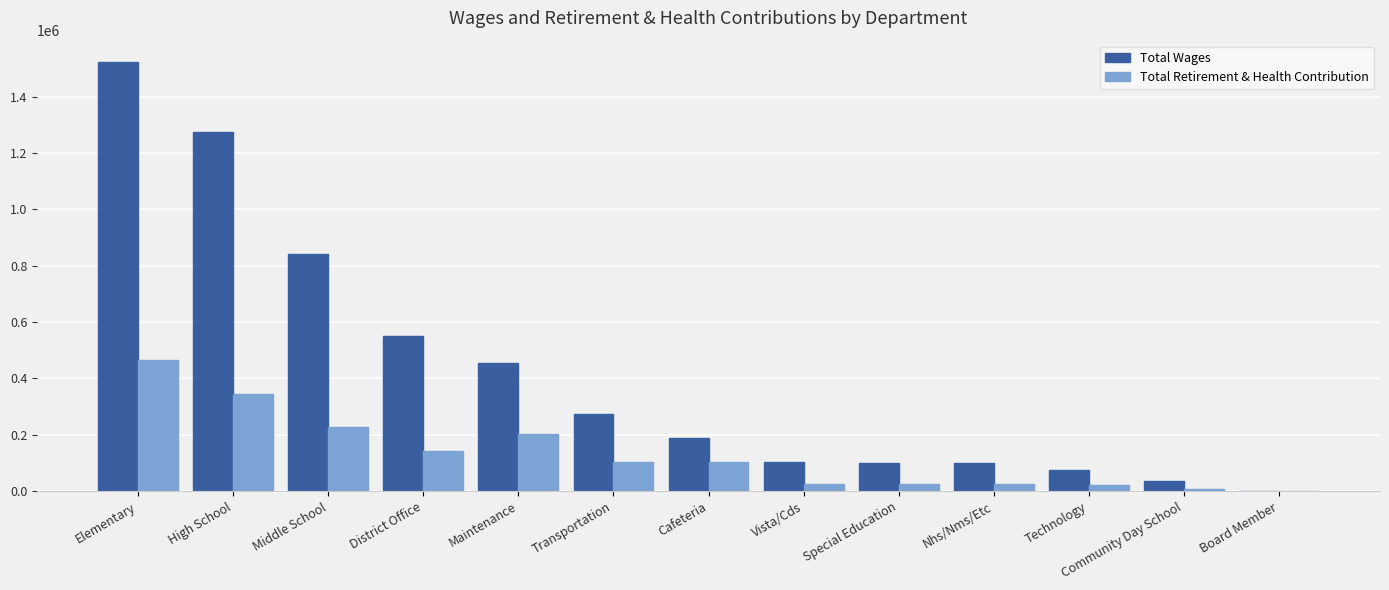

What are all the series names shown in the legend?

Total Wages, Total Retirement & Health Contribution